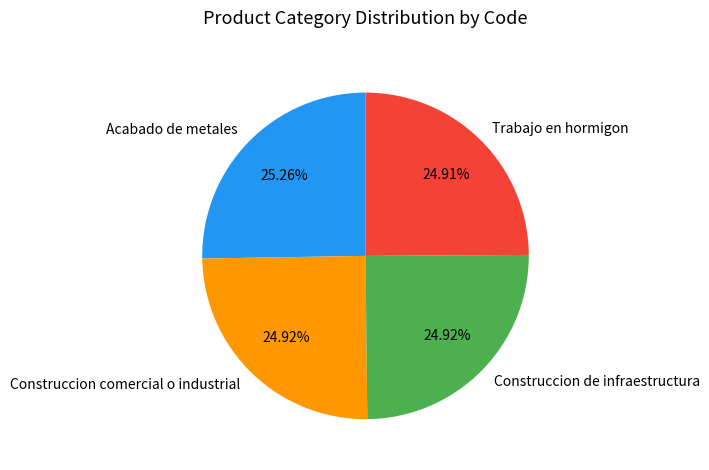

To the nearest percent, what is the combined percentage of Trabajo en hormigon and Construccion comercial o industrial?

50%